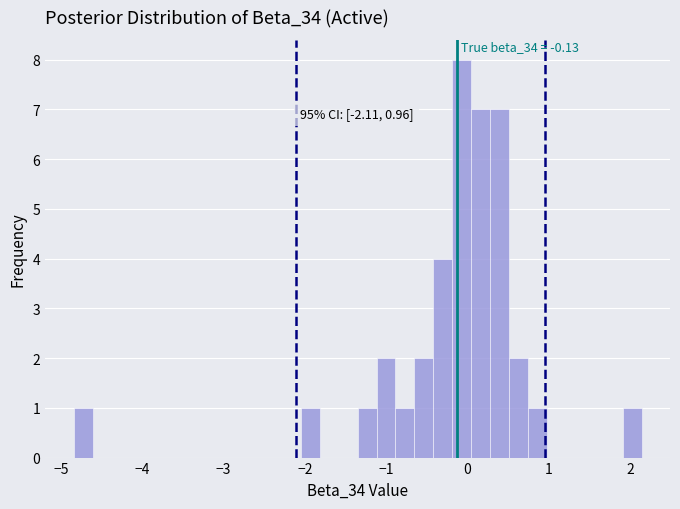

Around what value on the x-axis is the tallest bar? Give the approximate position of its centre, as read against the axis.

-0.1